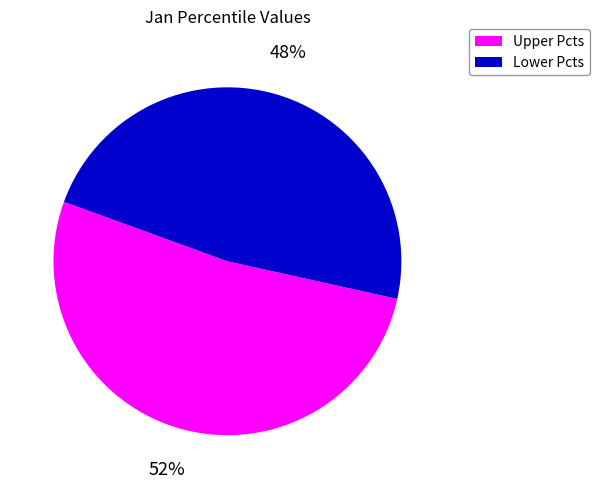

To the nearest percent, what is the difference between the largest and smallest slice percentages?

4%